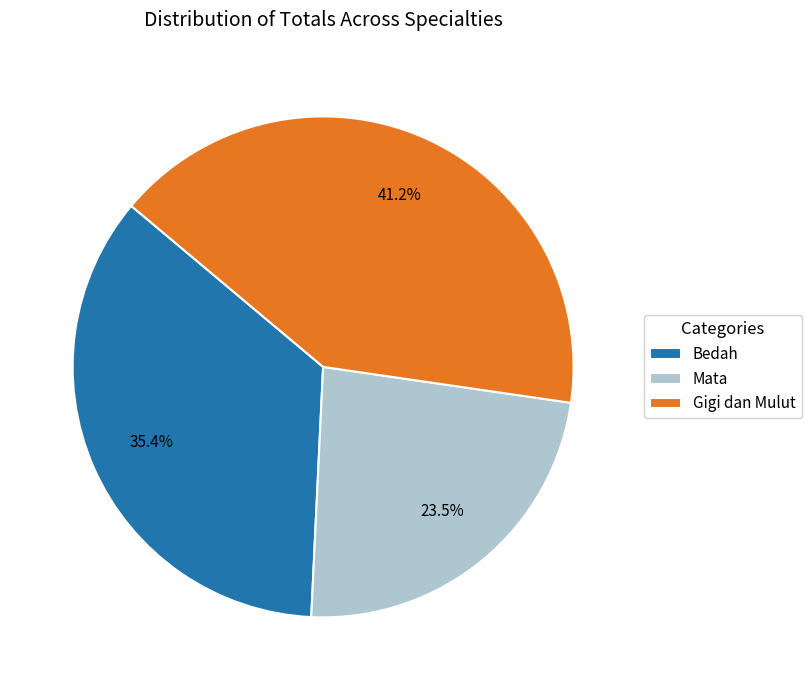

To the nearest percent, what is the difference between the Bedah and Gigi dan Mulut slice percentages?

6%